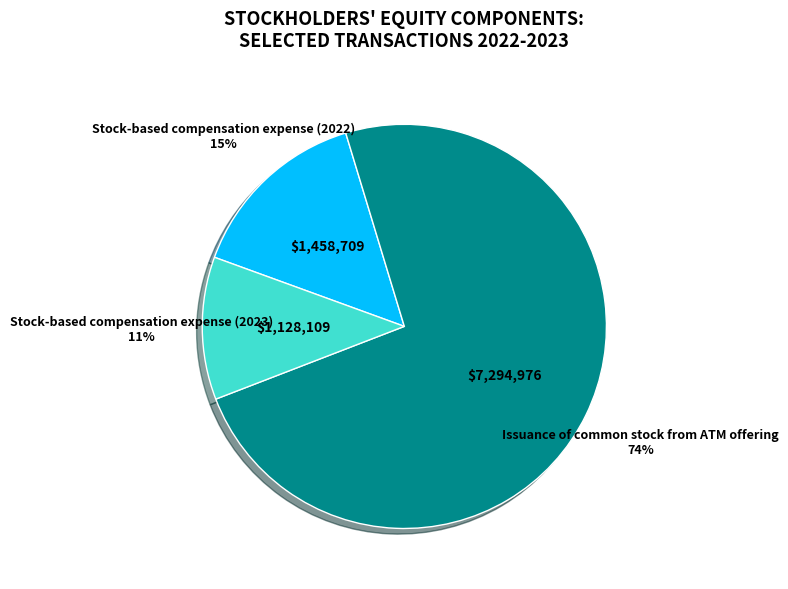

Count the number of slices in the pie.

3